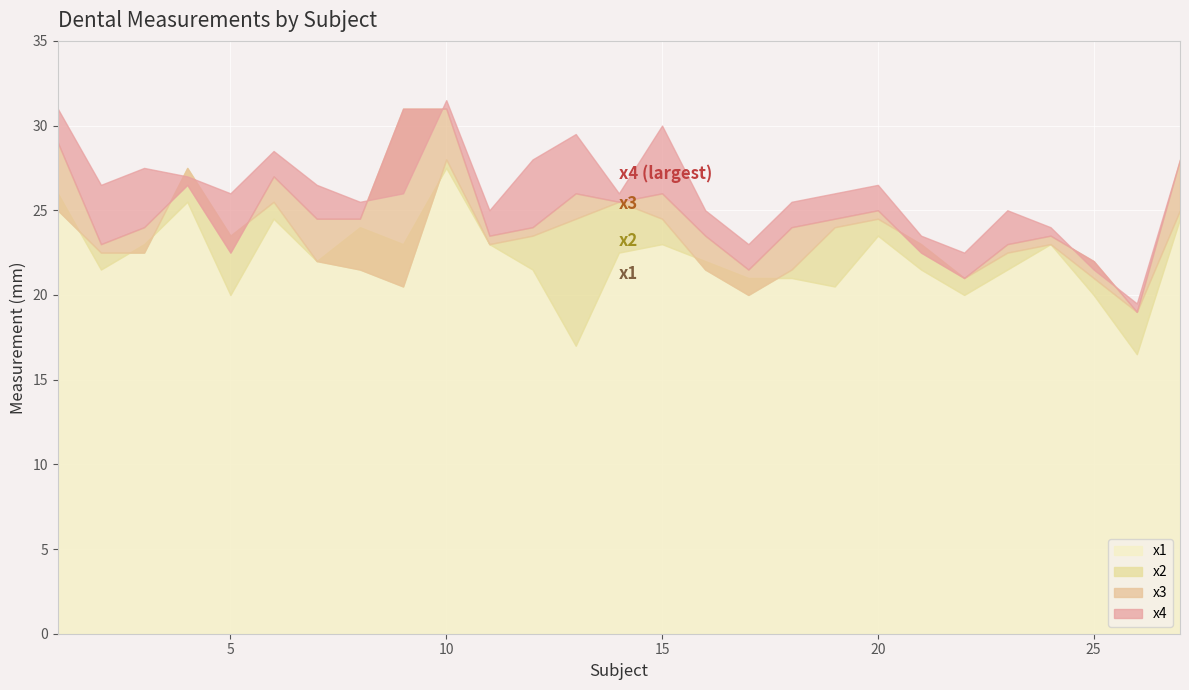

At which category is the sum across all series the highest?

10